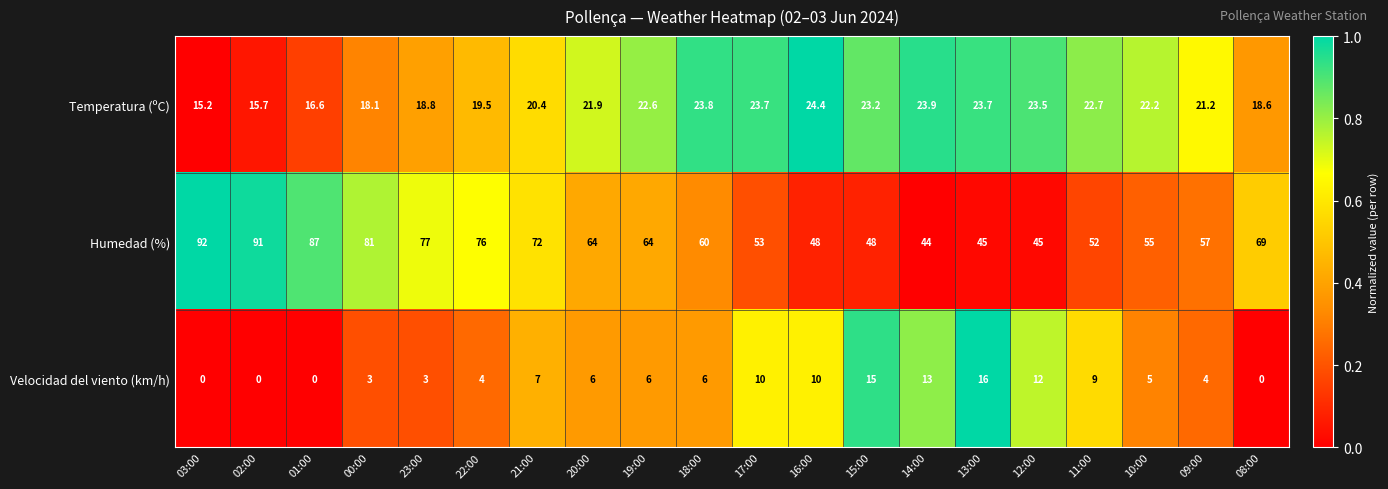

Rank the series at 09:00 from highest to lowest value.

Humedad (%), Temperatura (ºC), Velocidad del viento (km/h)